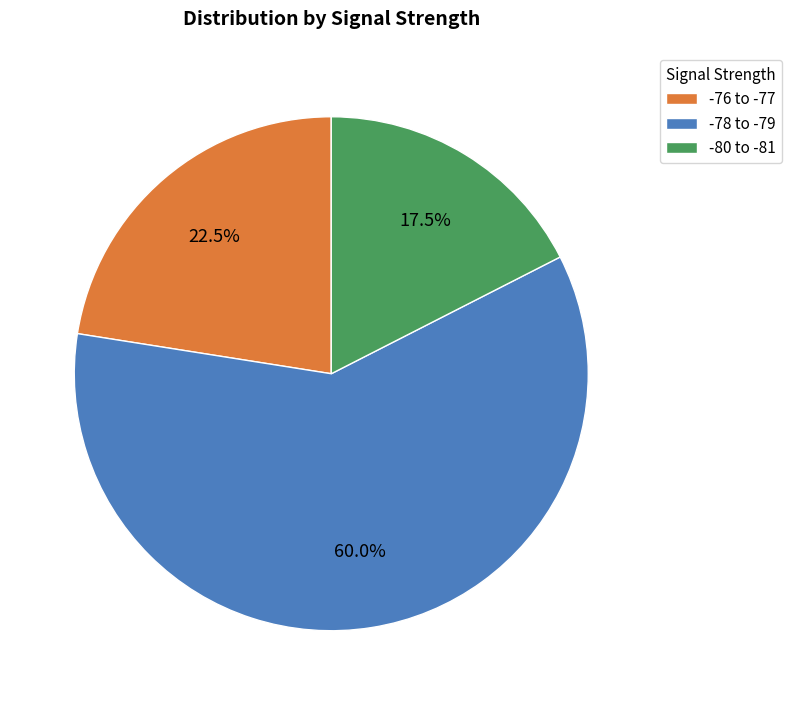

Approximately how many times larger is the value at -76 to -77 compared to -80 to -81?

1.3